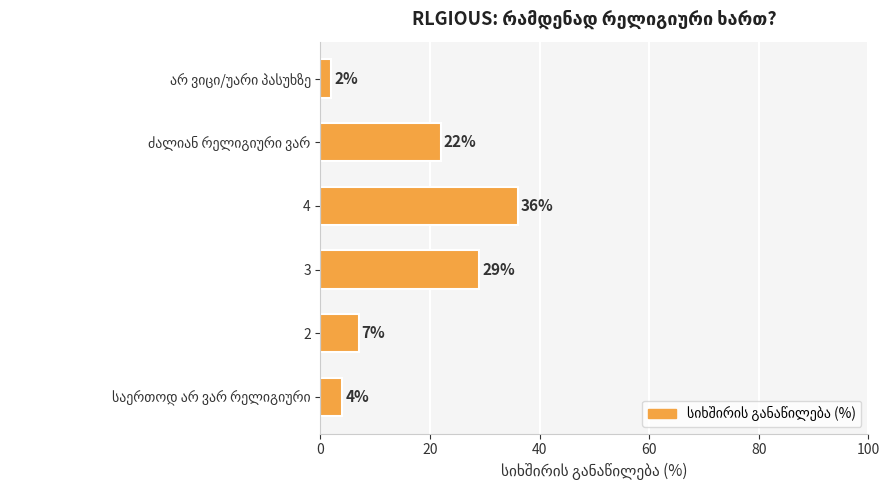

How many categories are shown in the chart?

6